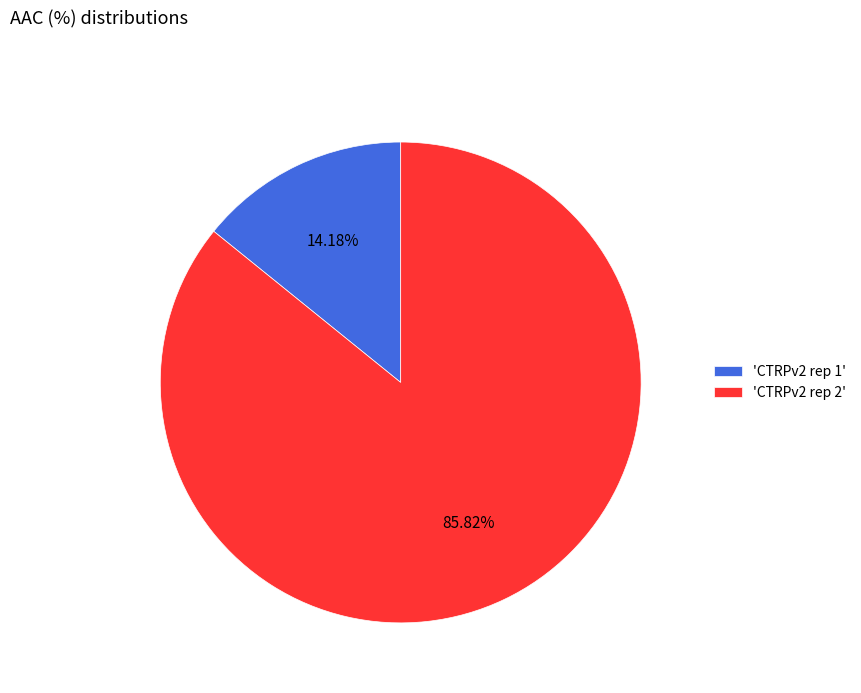

Which category has the biggest portion of the pie?

'CTRPv2 rep 2'